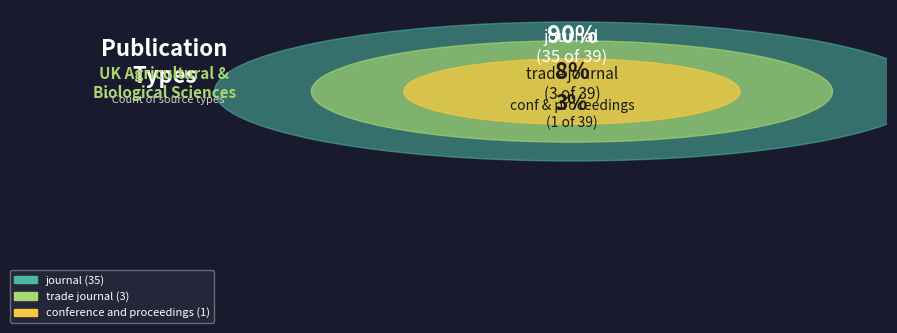

Combined, do journal and trade journal account for over 50%?

Yes